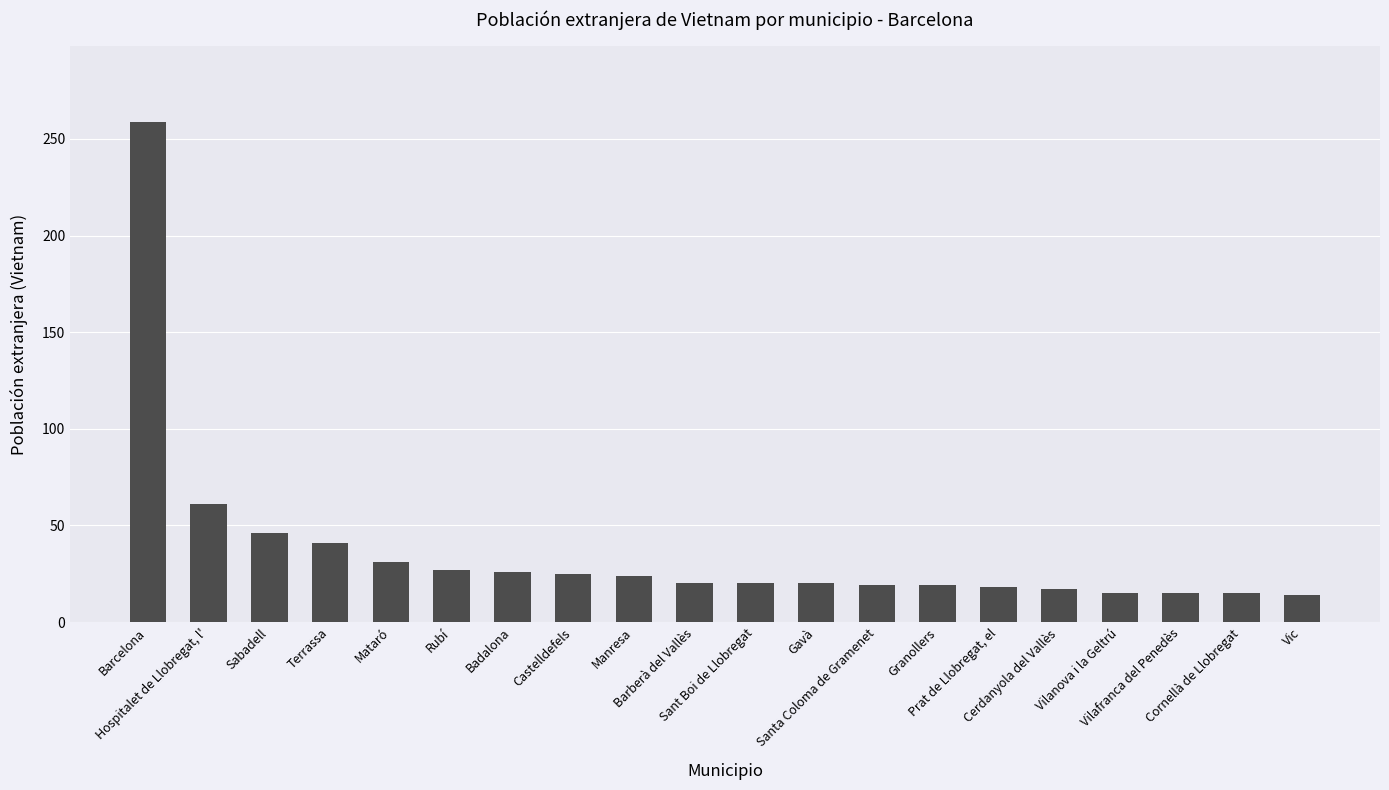

What is the difference between the second highest and second lowest values?

46